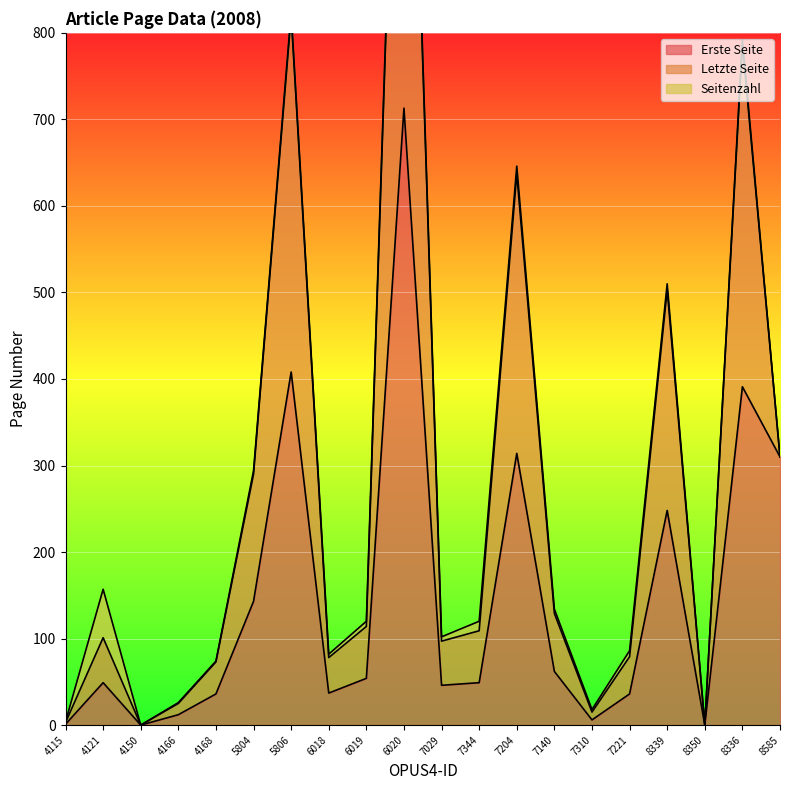

Which series has the largest total across all categories?

Letzte Seite